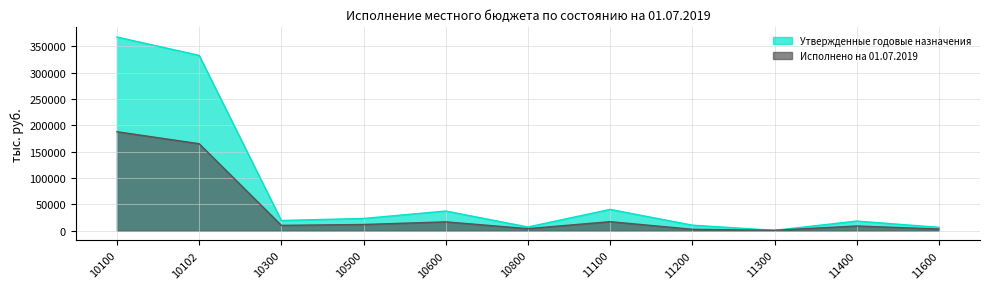

What is the difference between the highest and lowest values at 11200?

7856.1